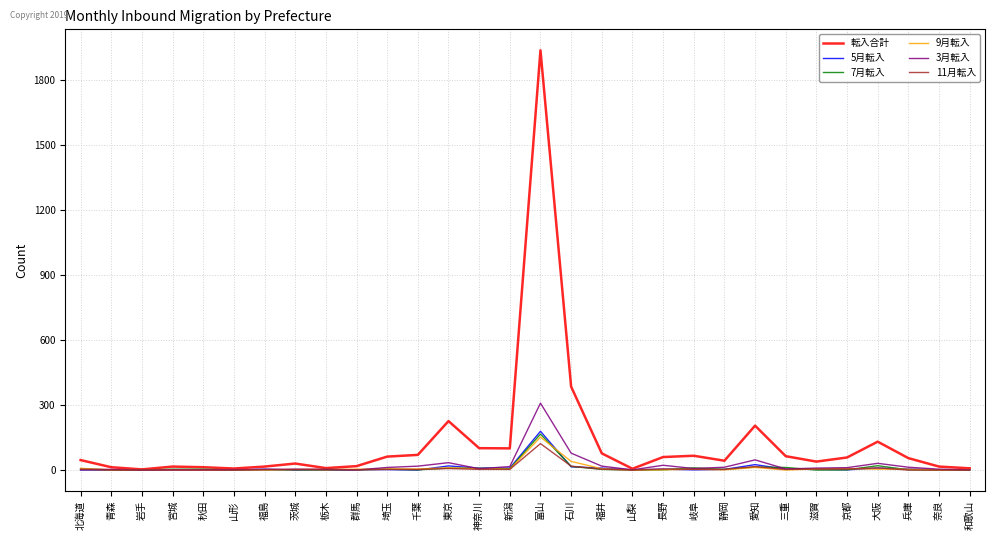

What is the difference between the highest and lowest values at 大阪?

127